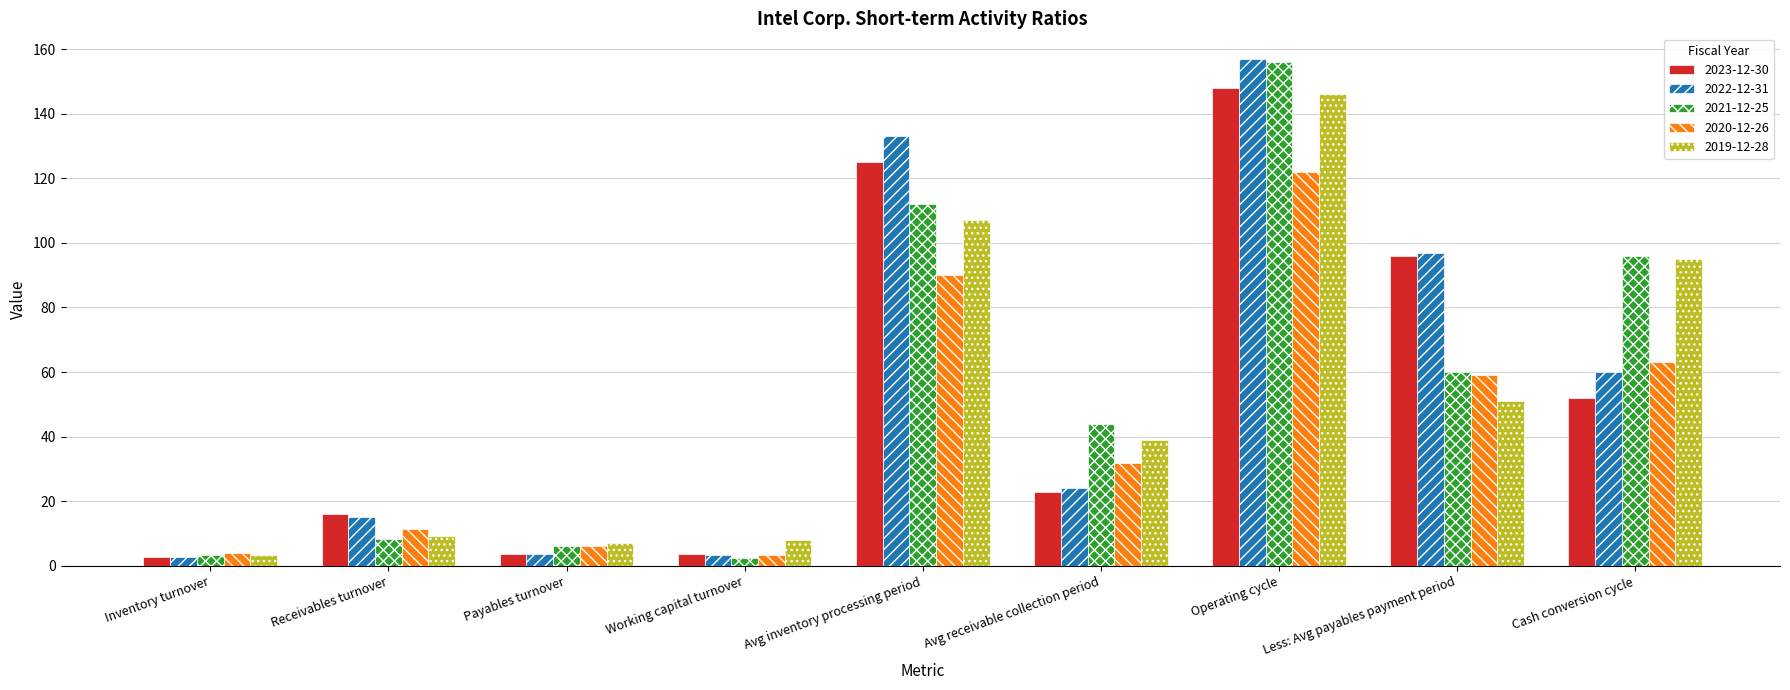

Which series has the widest spread of values?

2022-12-31